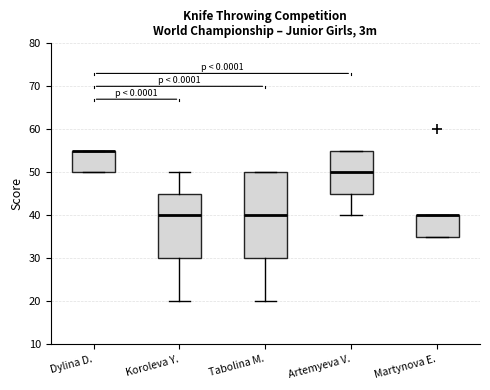

Reading left to right, read every box against the y-axis: the position of its median line, the range the box covers, and the ends of its whiskers. The values are not printed on the chart, so give them approximately, as read against the axis.

Dylina D.: median 55 (drawn on the box's upper edge), box 50 to 55, whiskers 50 to 55
Koroleva Y.: median 40, box 30 to 45, whiskers 20 to 50
Tabolina M.: median 40, box 30 to 50, whiskers 20 to 50
Artemyeva V.: median 50, box 45 to 55, whiskers 40 to 55
Martynova E.: median 40 (drawn on the box's upper edge), box 35 to 40, whiskers 35 to 40